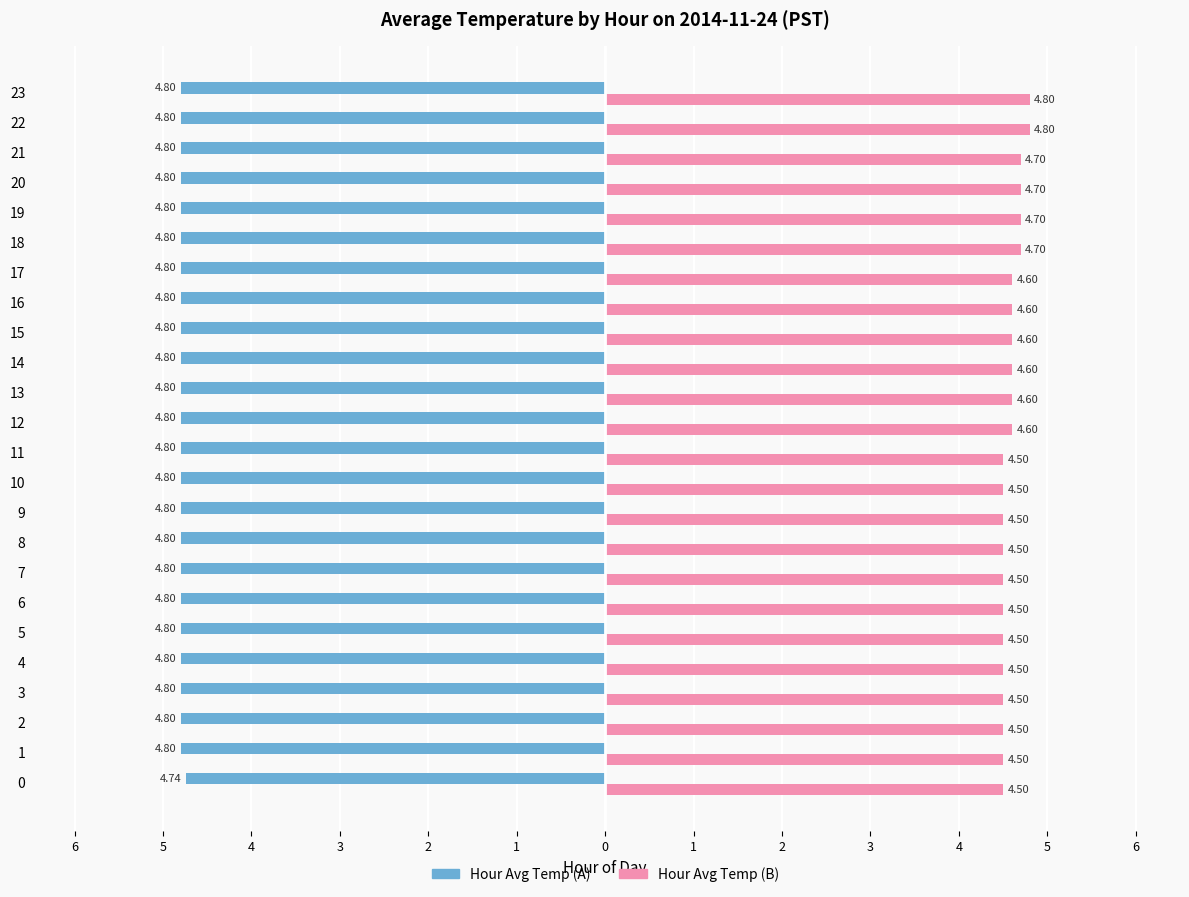

What are all the series names shown in the legend?

Hour Avg Temp (A), Hour Avg Temp (B)